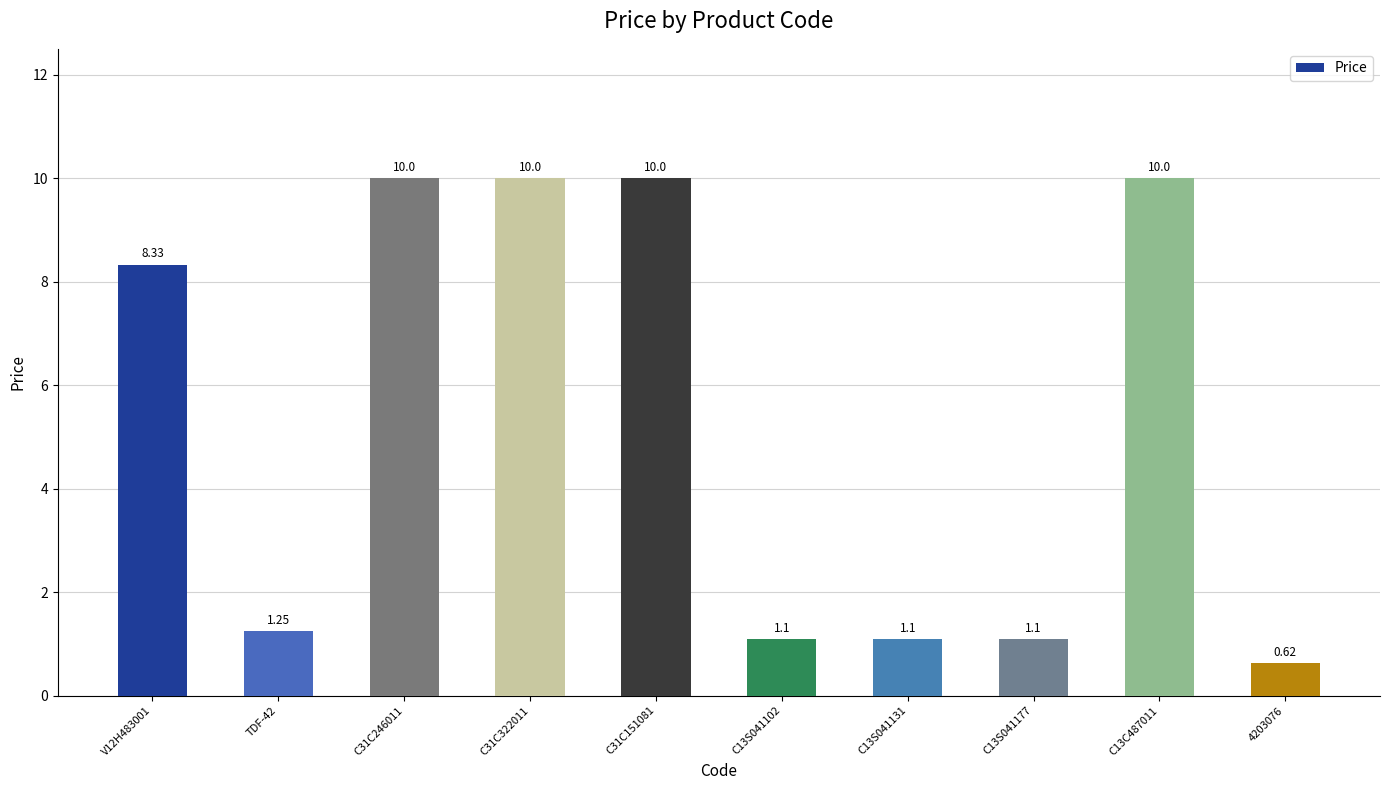

What is the ratio of the value at C13S041177 to the value at C13S041131?

1.0